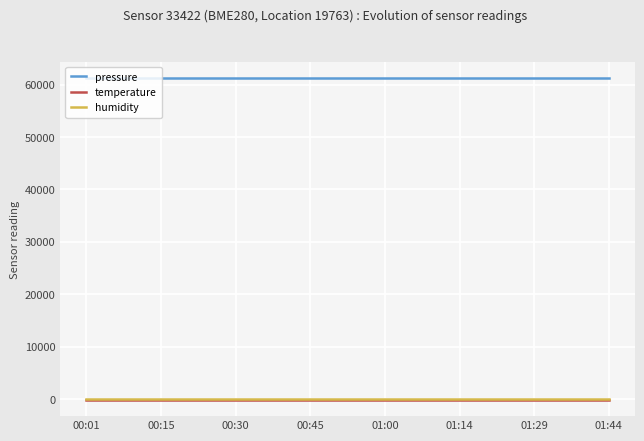

What are all the series names shown in the legend?

pressure, temperature, humidity